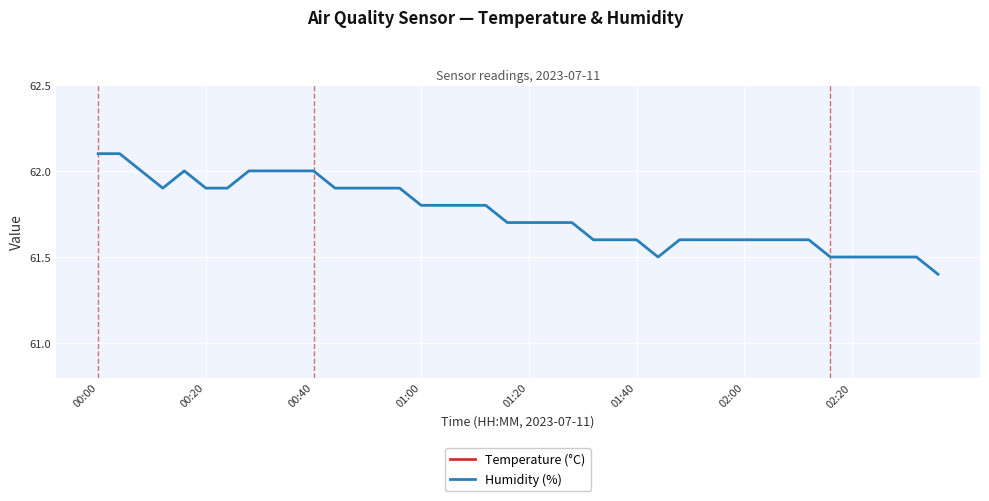

Which series has the largest total across all categories?

Humidity (%)